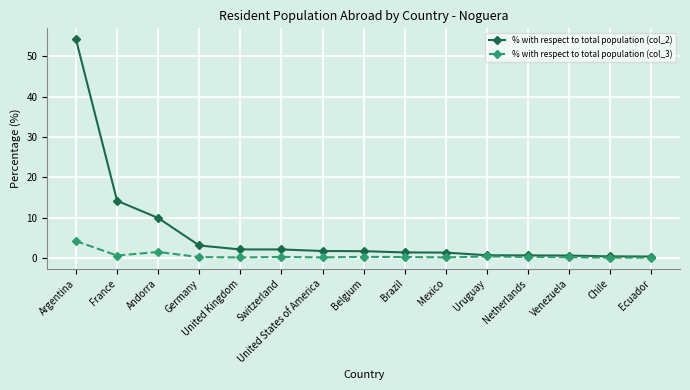

Which category has the highest value in the % with respect to total population (col_2) series?

Argentina